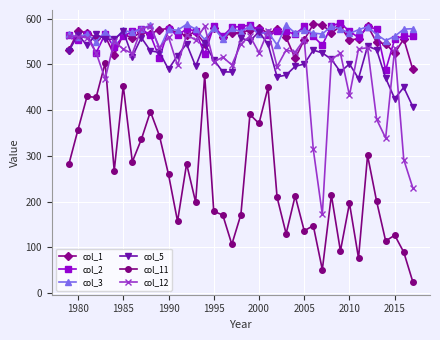

How many data points does each series have?

39